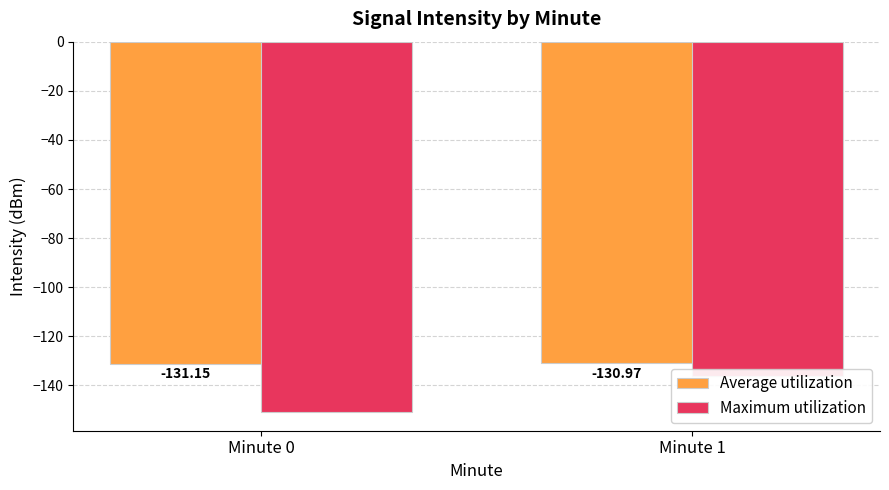

Rank the series by their maximum value, from highest to lowest.

Average utilization, Maximum utilization